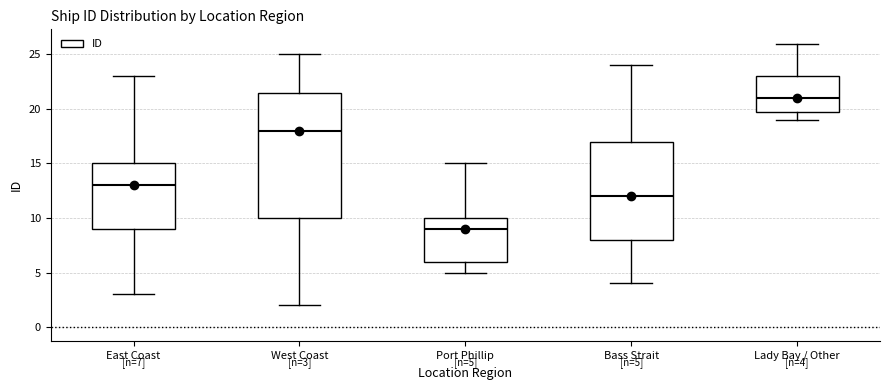

Which box's median line is the highest?

Lady Bay / Other